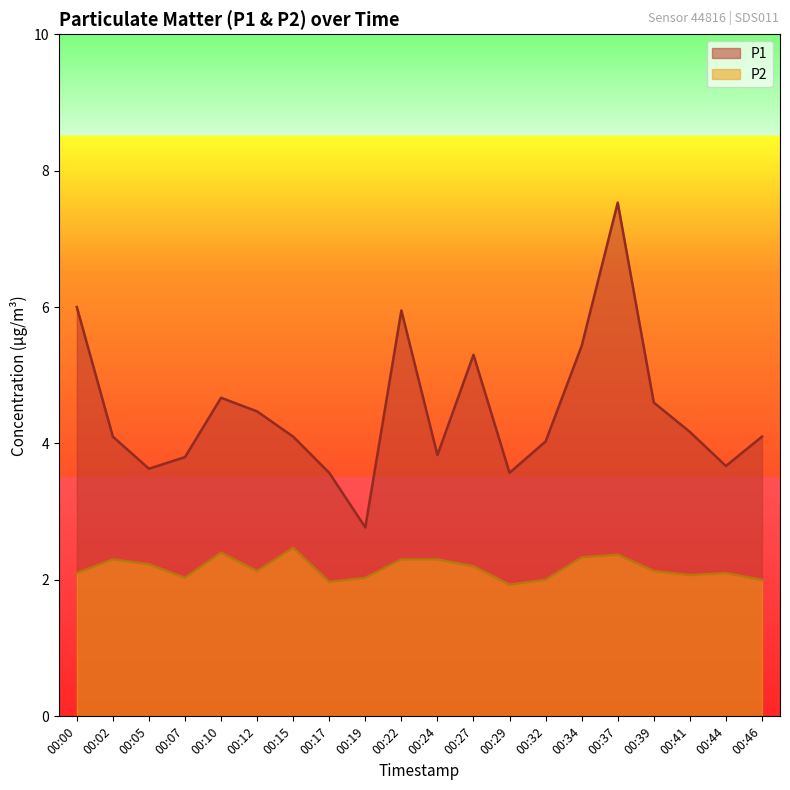

How many categories are shown in the chart?

20